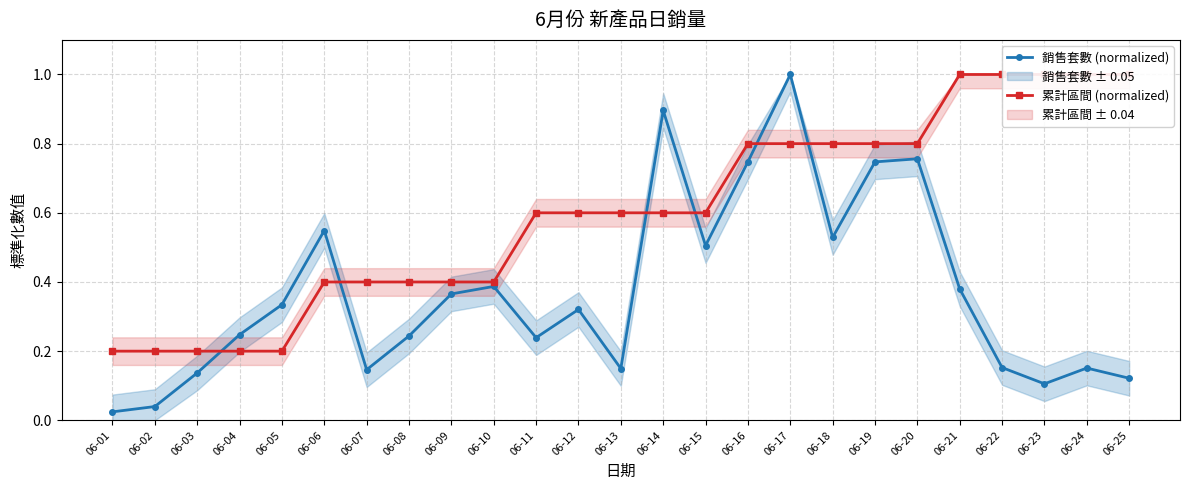

Which has a higher value, 06-23 or 06-20?

06-20